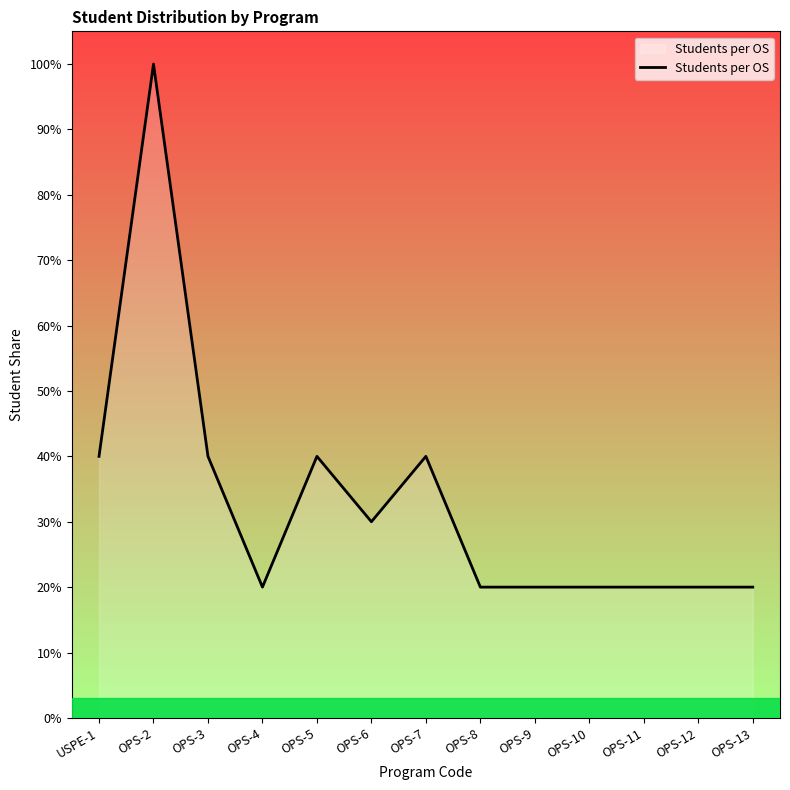

Approximately how many times larger is the value at OPS-3 compared to OPS-8?

2.0